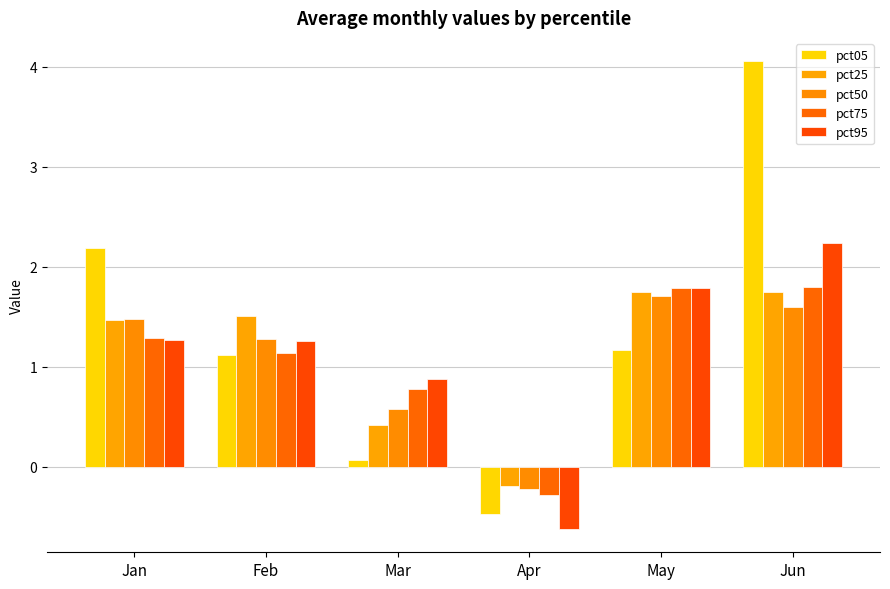

Reading left to right, what are all the values shown in this chart?

pct05: 2.2	1.1	0.1	-0.5	1.2	4.1
pct25: 1.5	1.5	0.4	-0.2	1.7	1.7
pct50: 1.5	1.3	0.6	-0.2	1.7	1.6
pct75: 1.3	1.1	0.8	-0.3	1.8	1.8
pct95: 1.3	1.3	0.9	-0.6	1.8	2.2